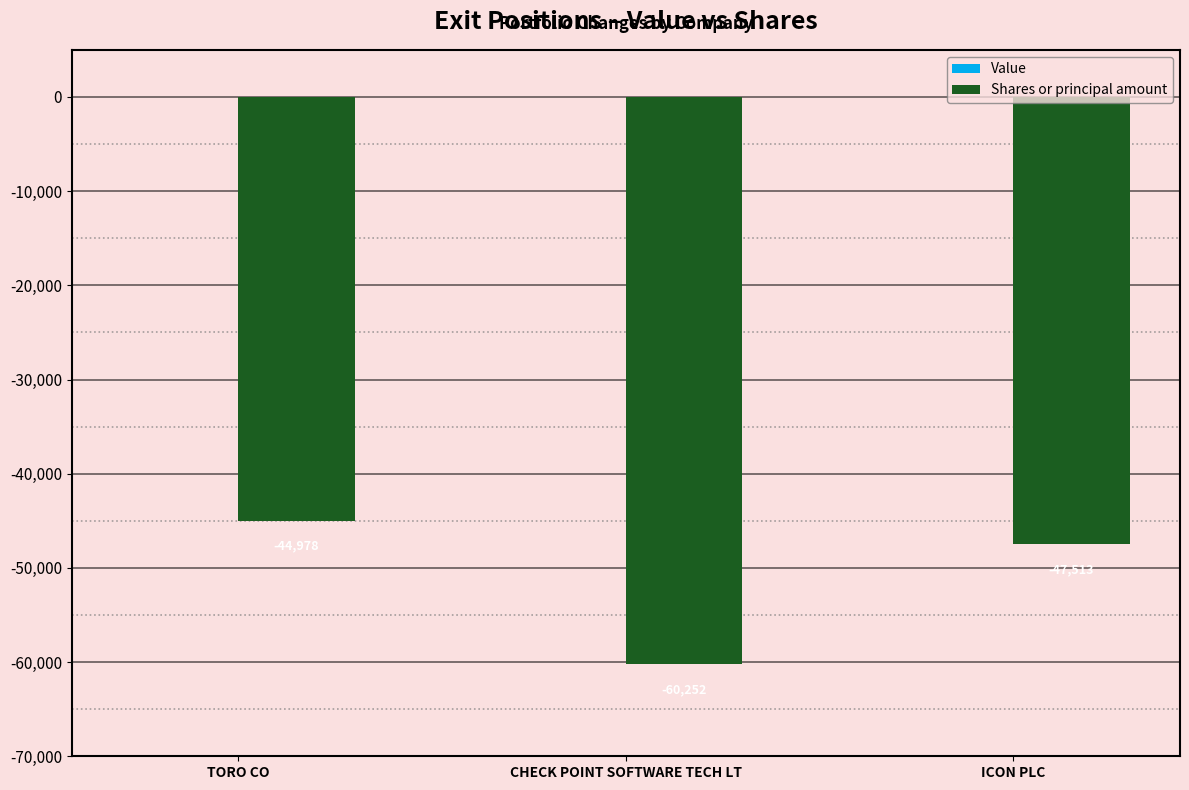

How many bars are there in total?

3